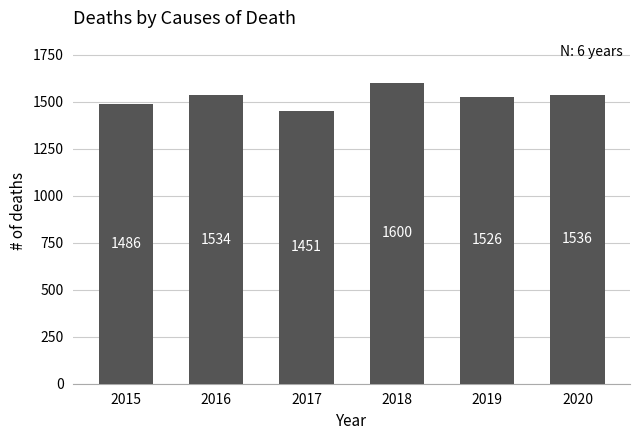

Read the value at 2016, to the nearest 50.

1550